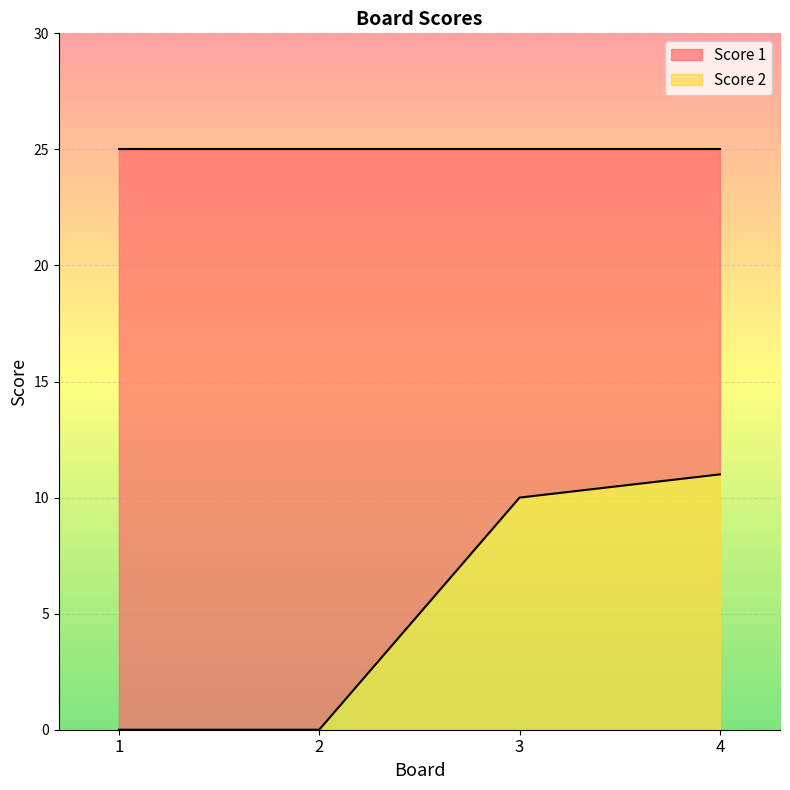

Rank the categories by value from highest to lowest.

4, 3, 1, 2